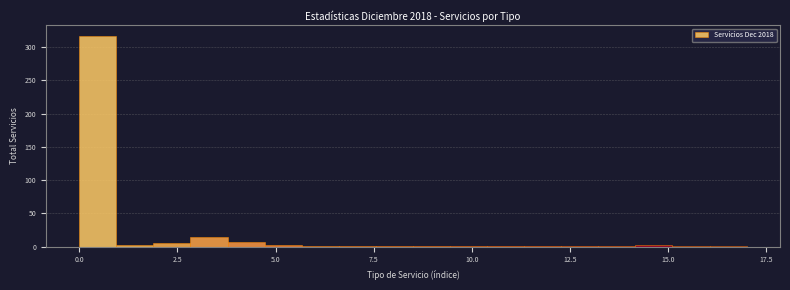

Read against the x-axis, roughly where is the centre of the tallest bar?

0.5